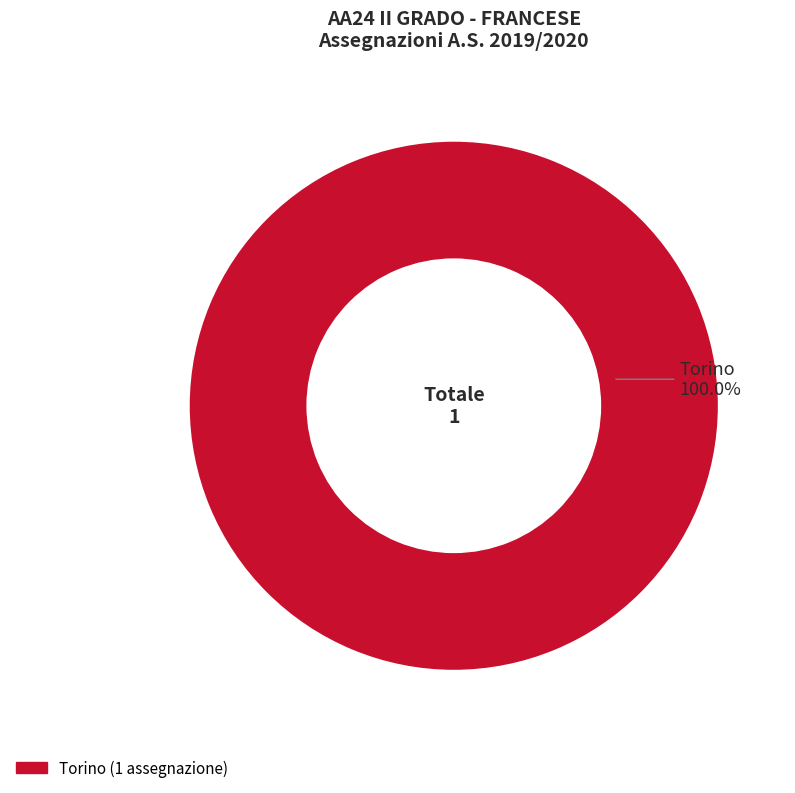

Is there any slice that represents more than half of the pie?

Yes